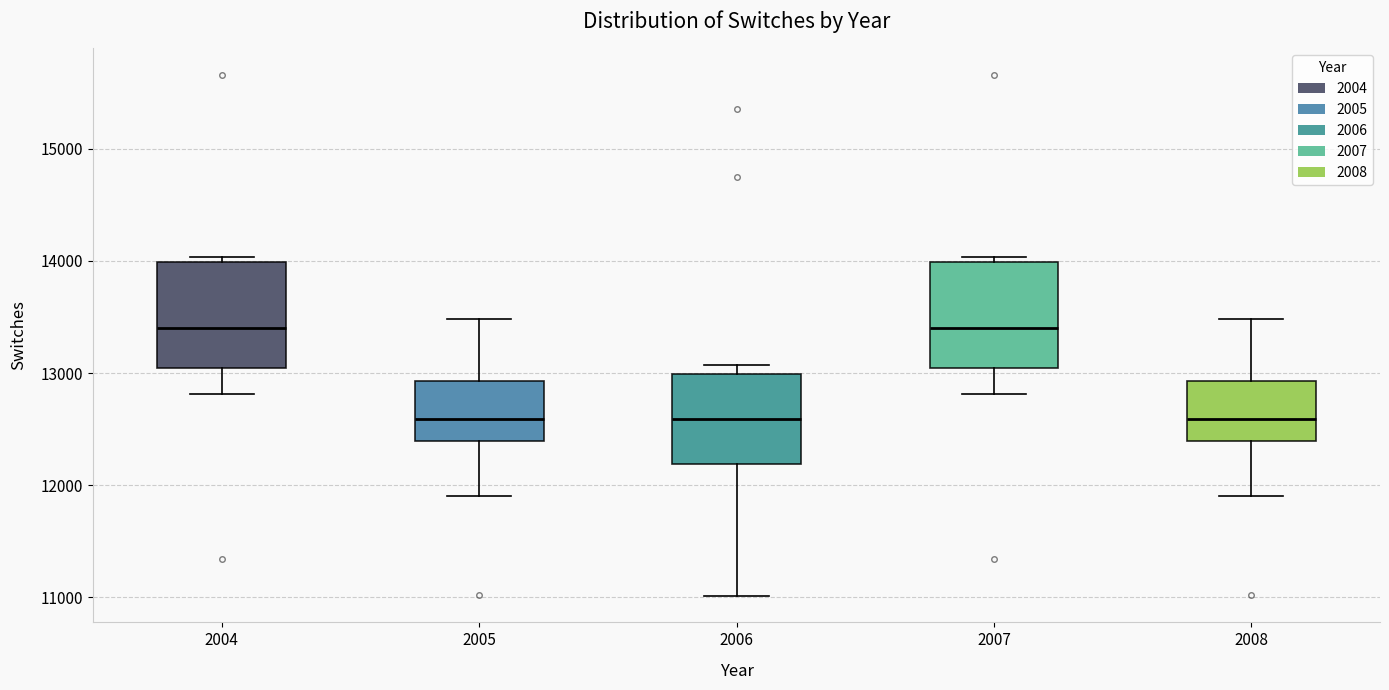

Reading left to right, transcribe this box plot: for each box, give where its median line is, the range the box spans, and where its two whiskers end, as read against the y-axis. The values are not printed on the chart, so give them approximately, as read against the axis.

2004: median 13400, box 13000 to 14000, whiskers 12800 to 14000 (just above the box's upper edge)
2005: median 12600, box 12400 to 12900, whiskers 11900 to 13500
2006: median 12600, box 12200 to 13000, whiskers 11000 to 13100
2007: median 13400, box 13000 to 14000, whiskers 12800 to 14000 (just above the box's upper edge)
2008: median 12600, box 12400 to 12900, whiskers 11900 to 13500